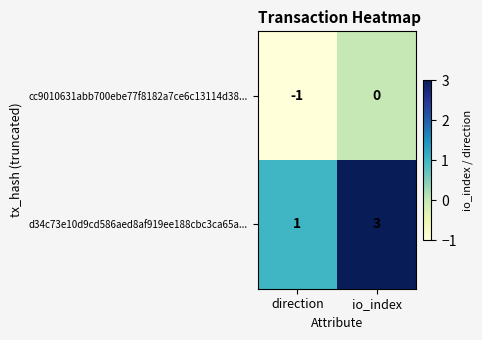

Which category has the lowest value in the cc9010631abb700ebe77f8182a7ce6c13114d38... series?

direction